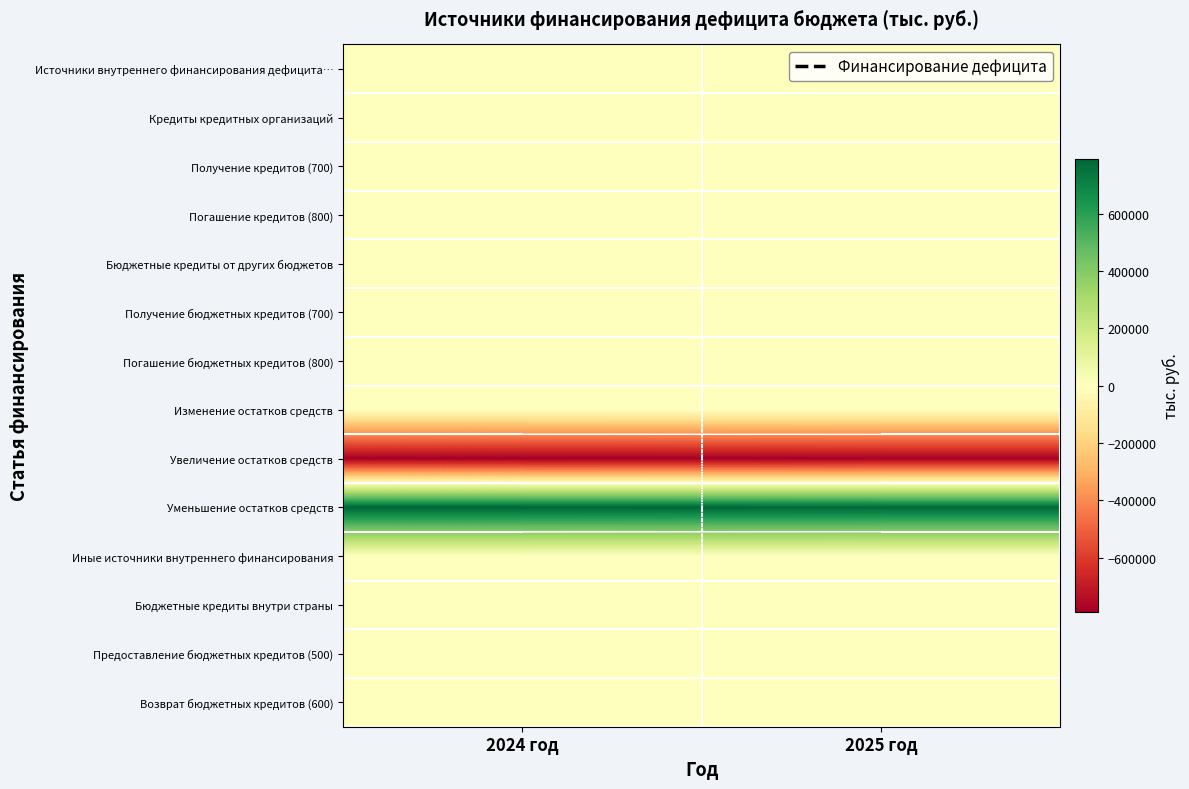

Is the value of Предоставление бюджетных кредитов (500) at 2024 год greater than the value of Погашение бюджетных кредитов (800) at 2025 год?

No